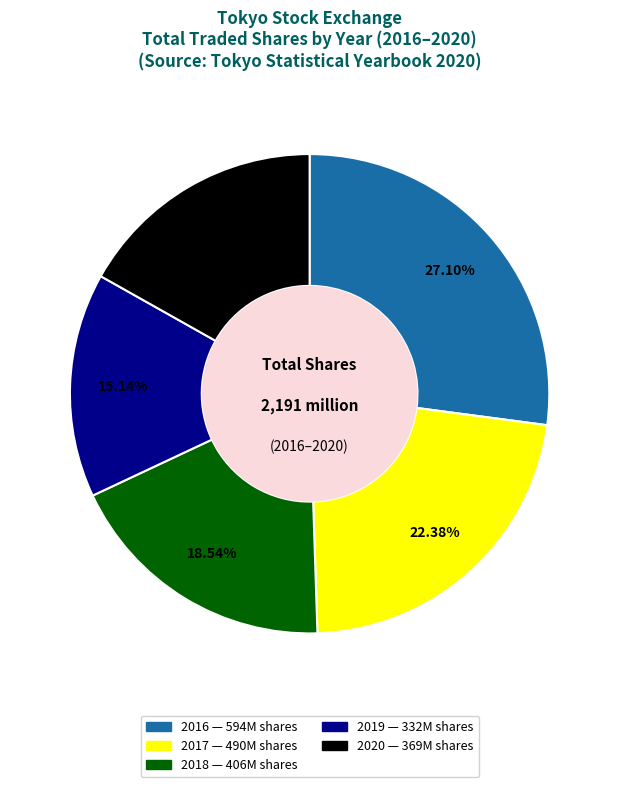

The 2017 slice represents 36% of the pie. True or false?

False